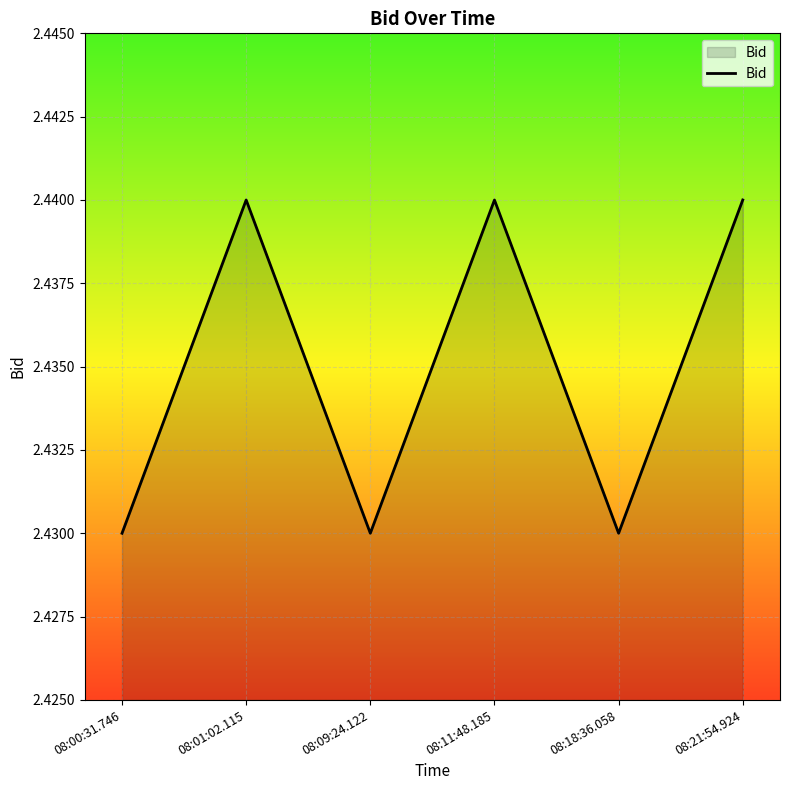

The value at 08:01:02.115 is 3.9. True or false?

False